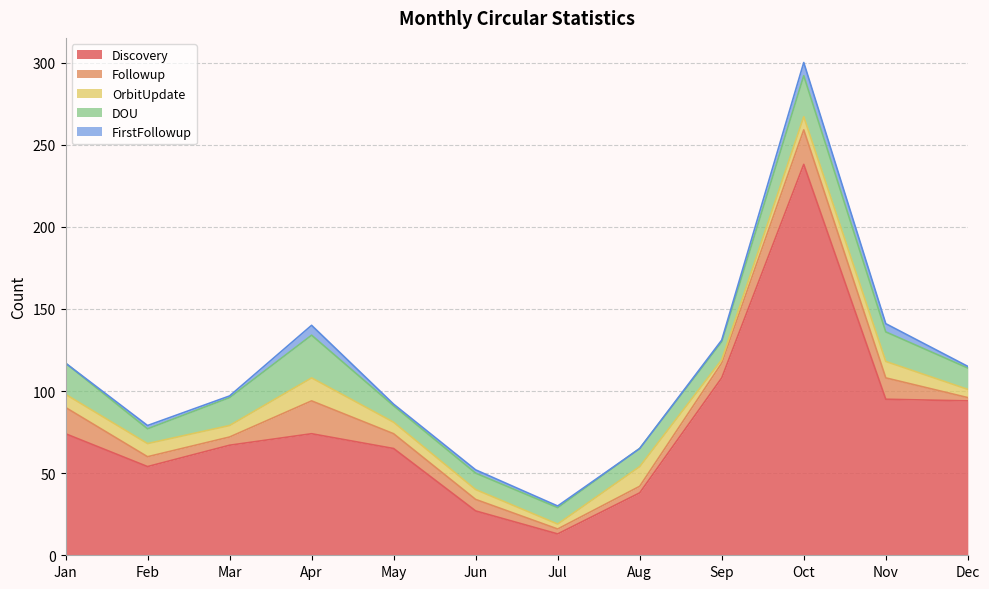

Reading left to right, extract all data points from this chart.

Discovery: 74	54	67	74	65	27	13	38	108	238	95	94
Followup: 16	6	5	20	9	7	3	4	9	21	13	2
OrbitUpdate: 8	8	7	14	7	6	3	12	2	8	10	5
DOU: 19	9	17	26	10	10	10	11	11	25	18	13
FirstFollowup: 0	2	1	6	1	2	1	0	1	8	5	1